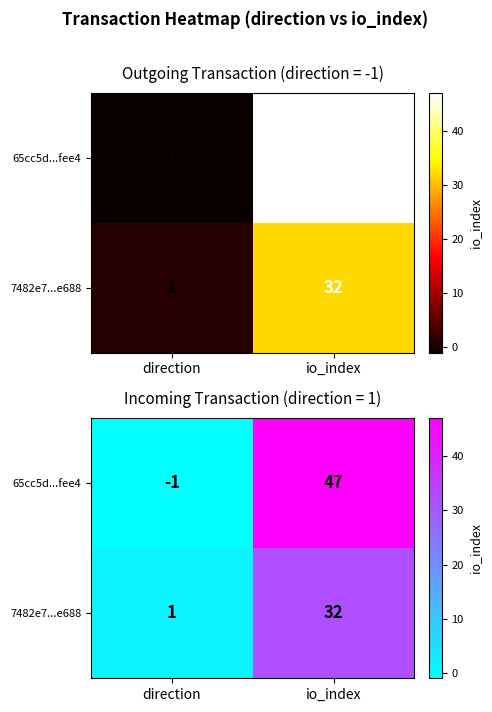

How many 65cc5d...fee4 values are between -1 and 47?

2